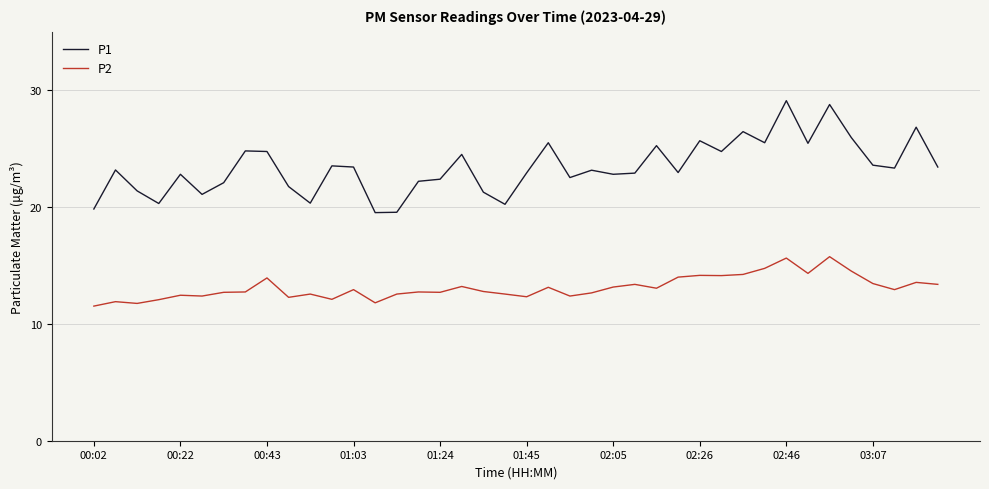

Rank the series by their maximum value, from lowest to highest.

P2, P1